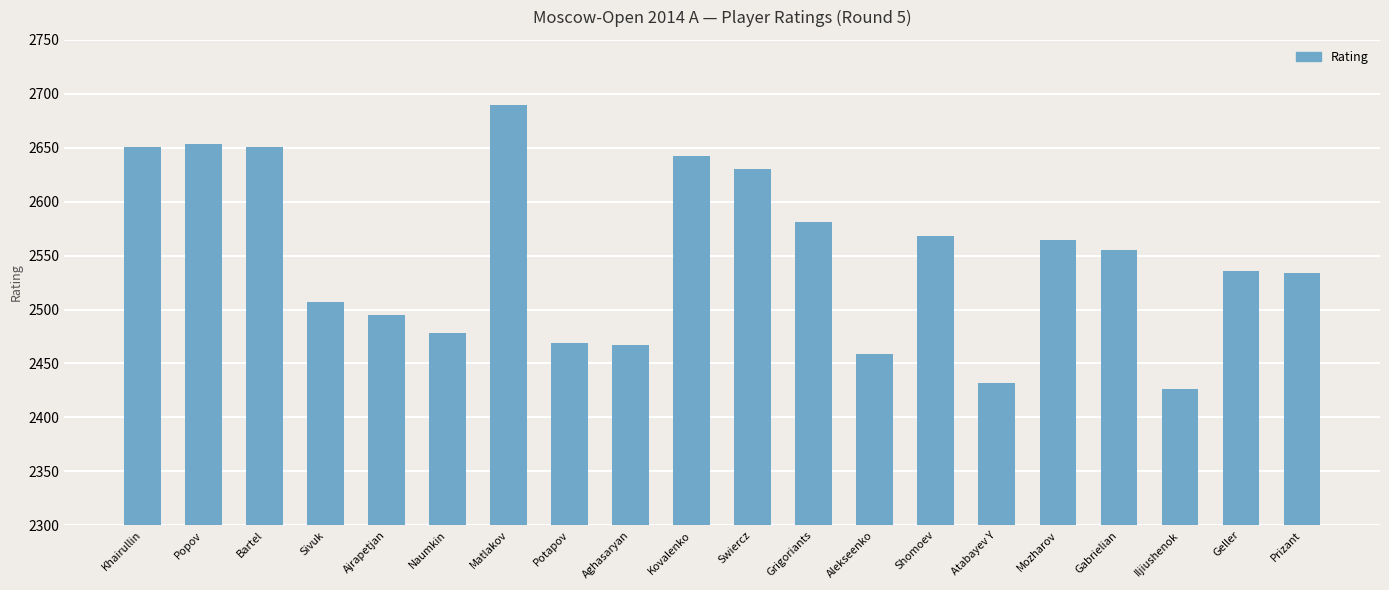

What is the change in value from Potapov to Mozharov?

+95